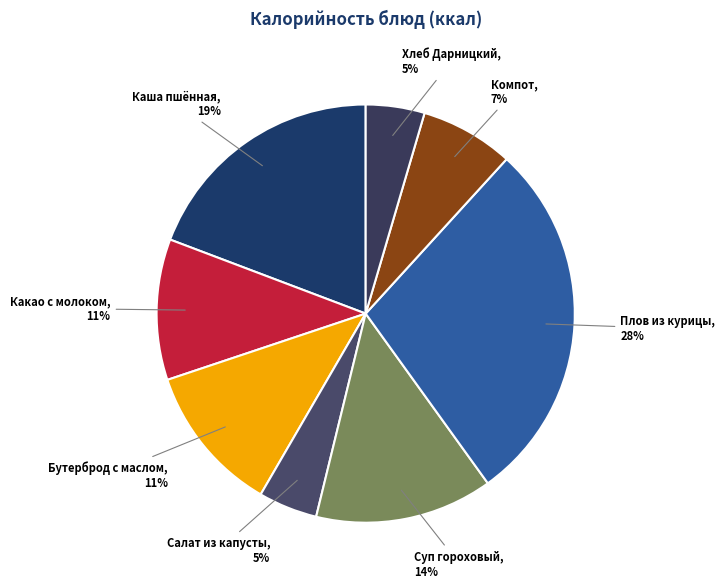

True or false: Бутерброд с маслом accounts for 1% of the total.

False